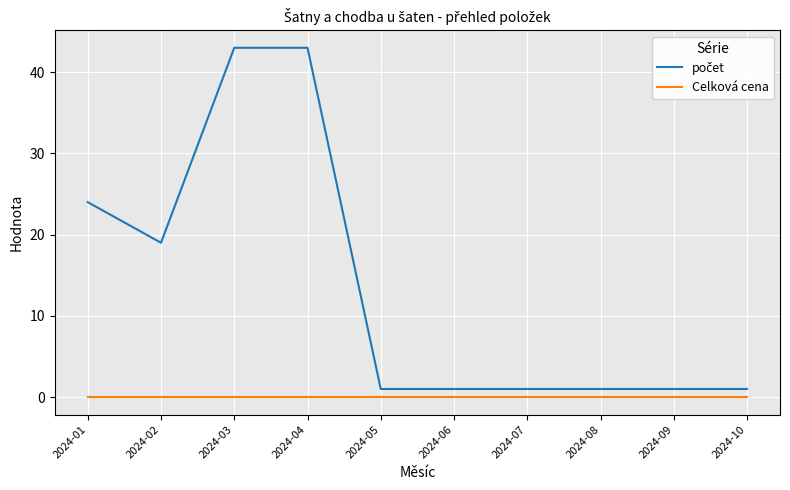

At how many categories does at least one series exceed 41?

2